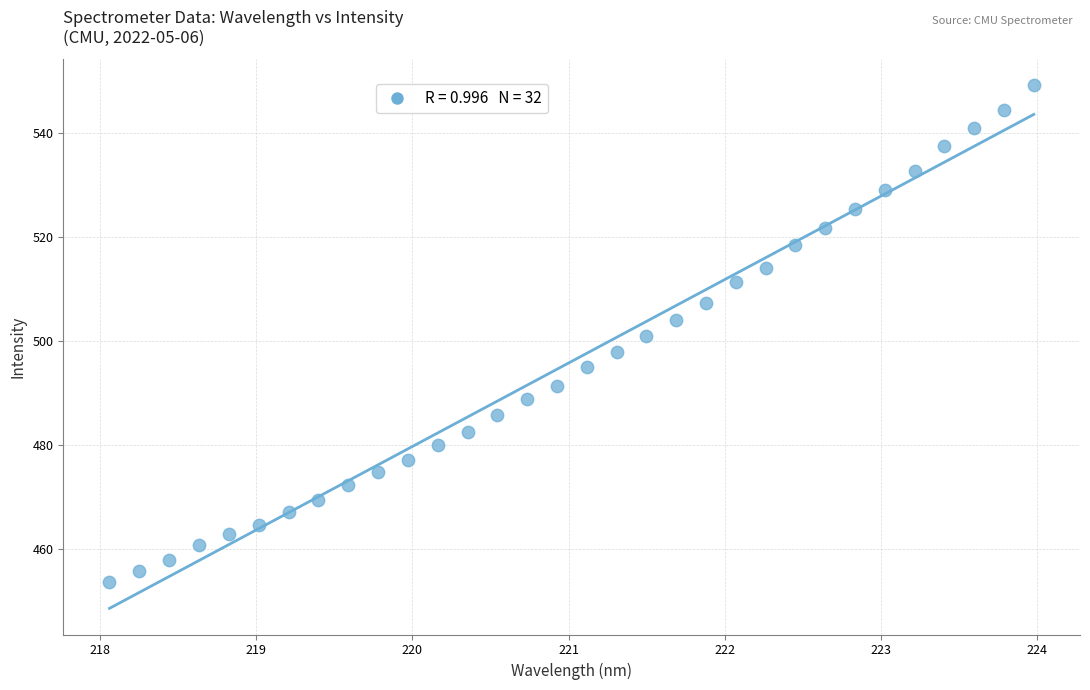

What is the range of Y values (max minus min)?

95.6